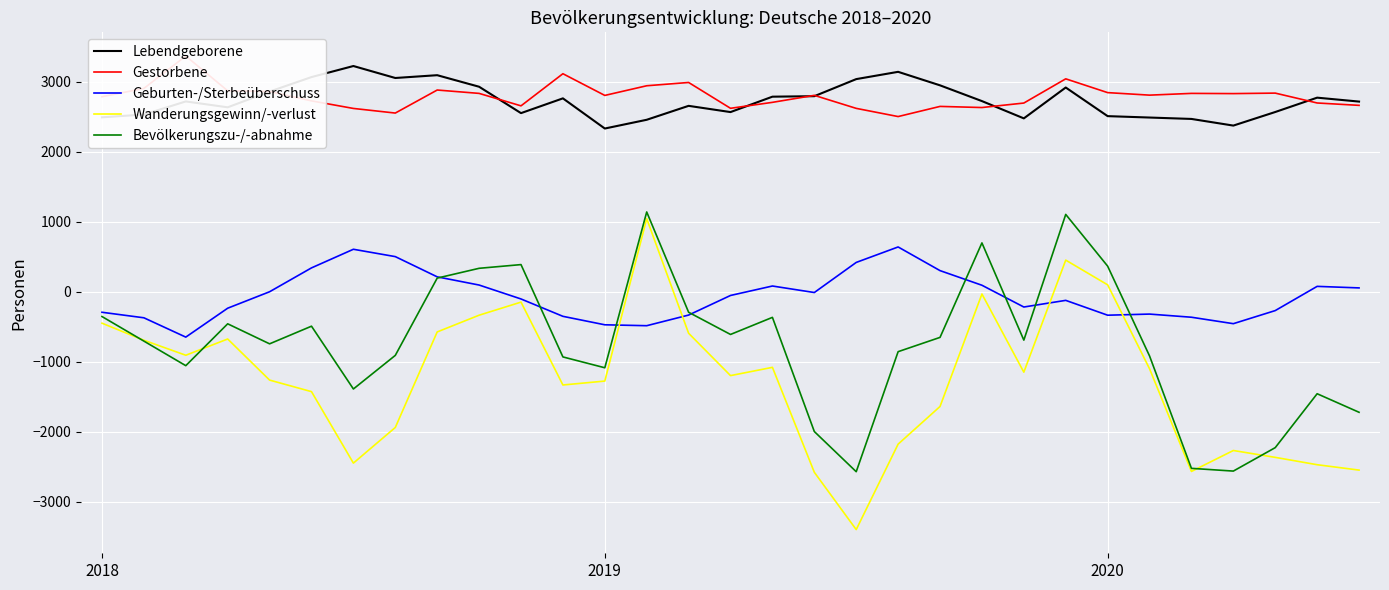

Does the chart display data point markers on the line(s)?

No